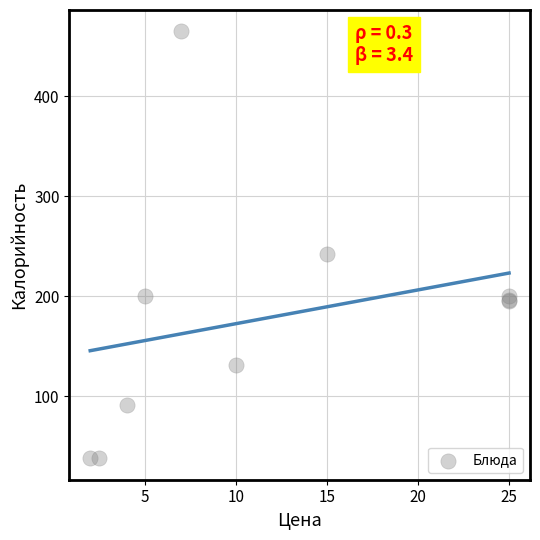

What Y value in the scatter plot is closest to 251?

242